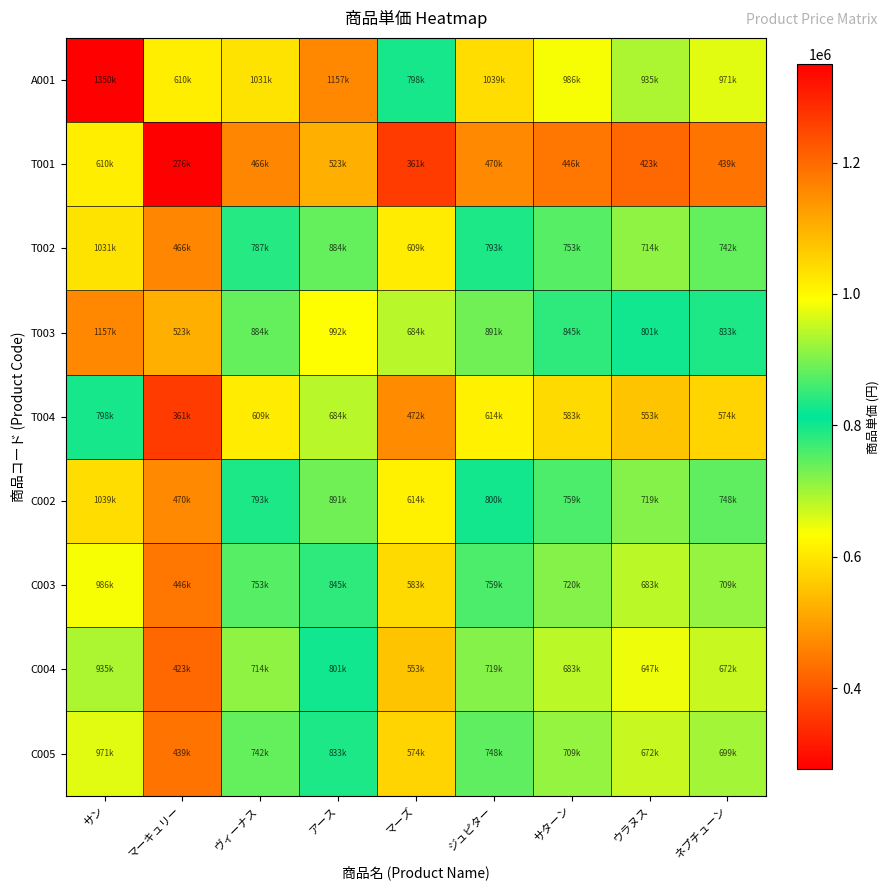

Count the number of data series in this chart.

9